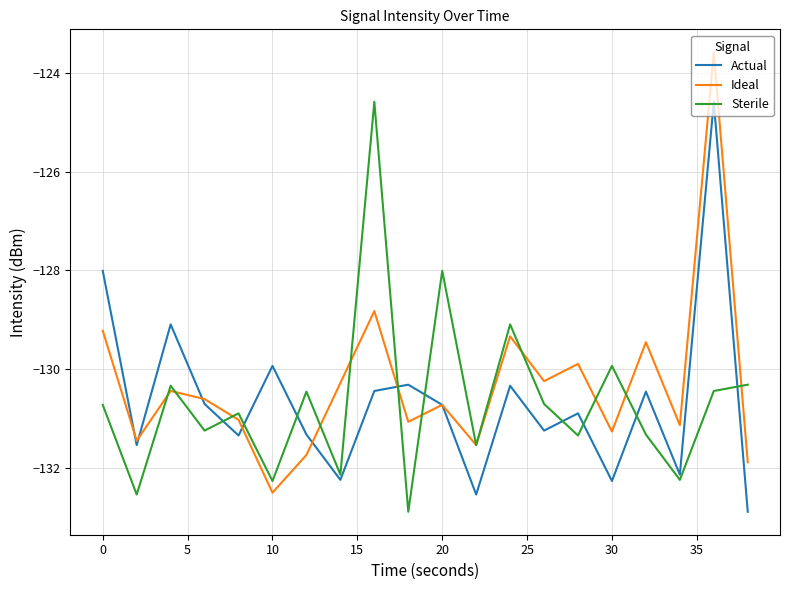

What is the maximum value for Actual?

-124.6